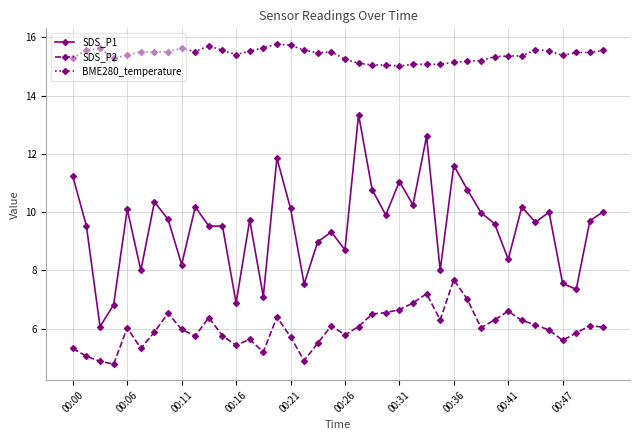

True or false: BME280_temperature and SDS_P1 cross at least once.

False